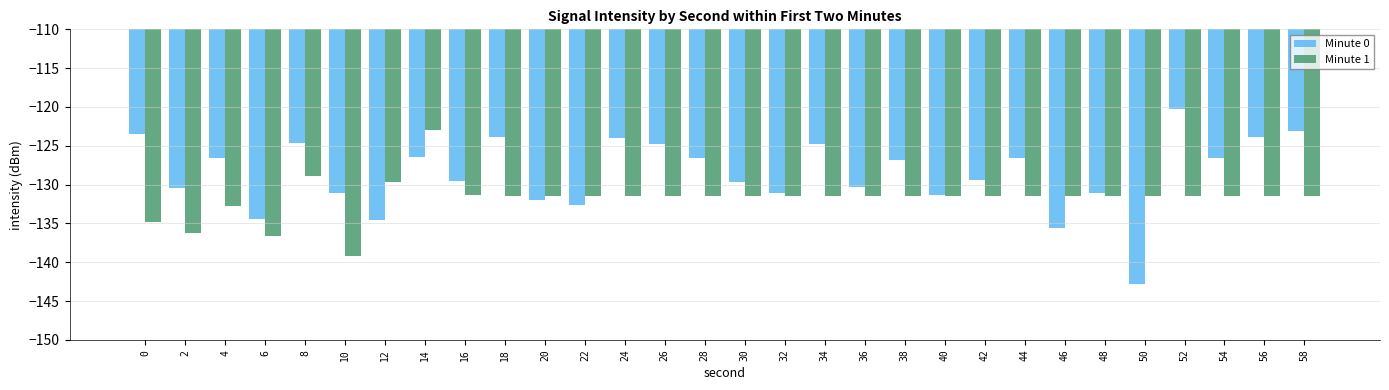

At which category is the sum across all series the highest?

14